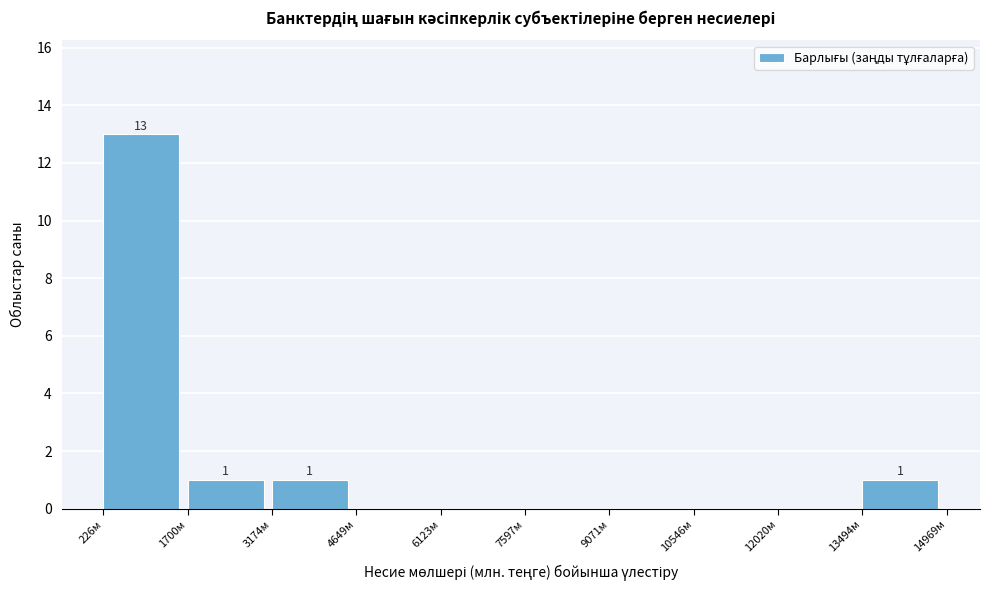

Over which range of the x-axis is the bar tallest?

200 to 1800